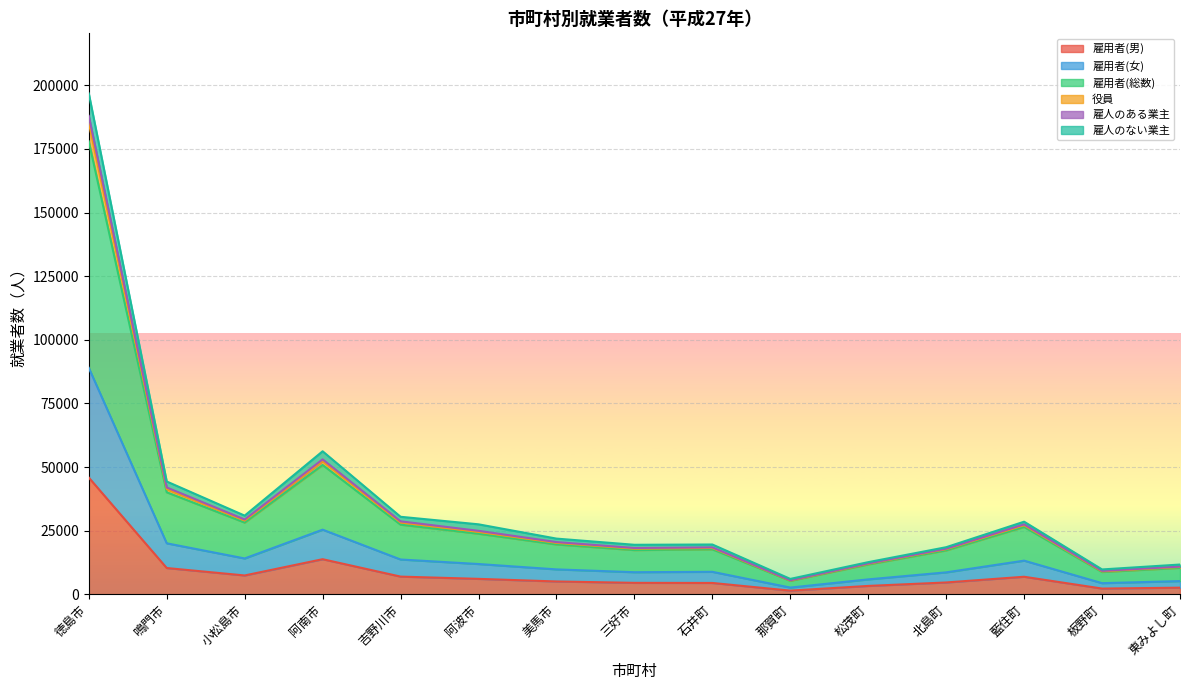

True or false: 雇人のない業主 and 雇用者(男) cross at least once.

False